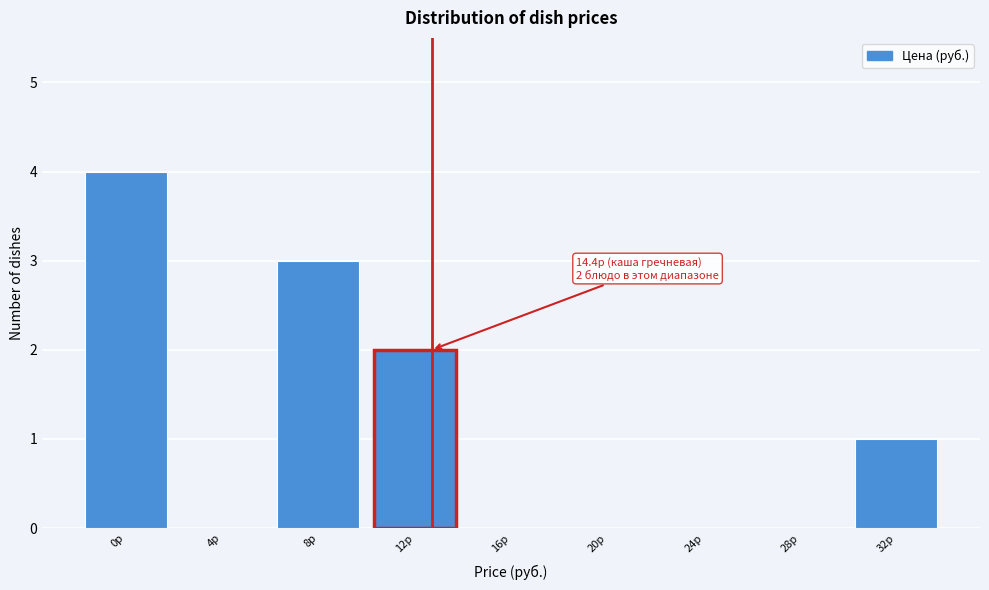

Reading right to left, extract all data points from this chart.

32р=1	28р=0	24р=0	20р=0	16р=0	12р=2	8р=3	4р=0	0р=4